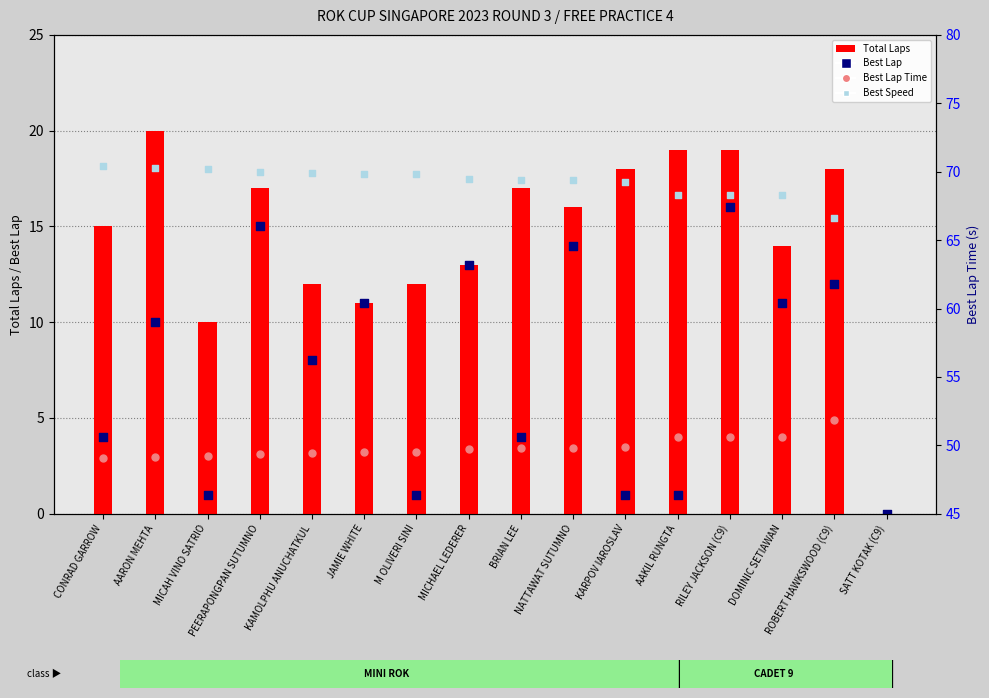

What are all the series names shown in the legend?

Total Laps, Best Lap, Best Lap Time, Best Speed